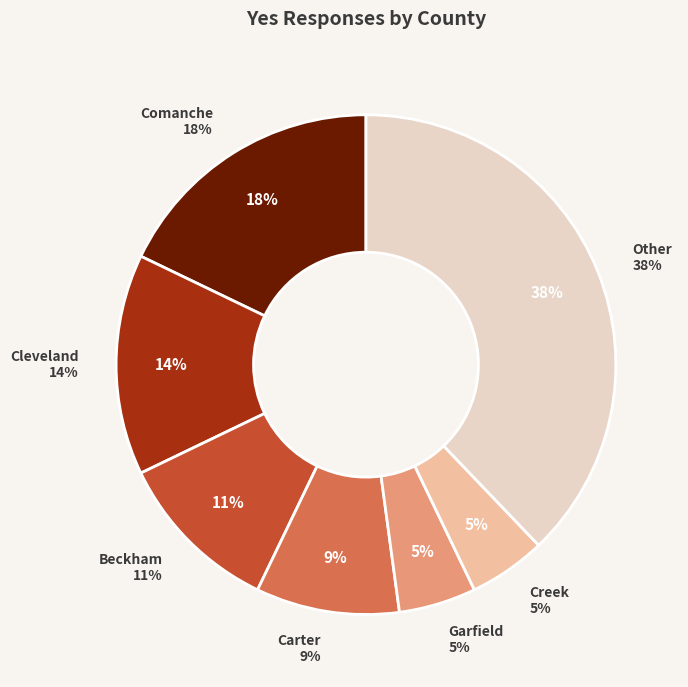

Is there a majority slice in this chart?

No